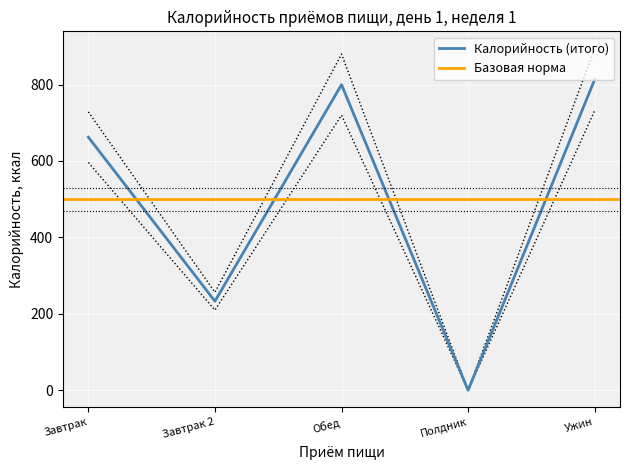

How many intersections are there between Завтрак 2 and Обед?

1